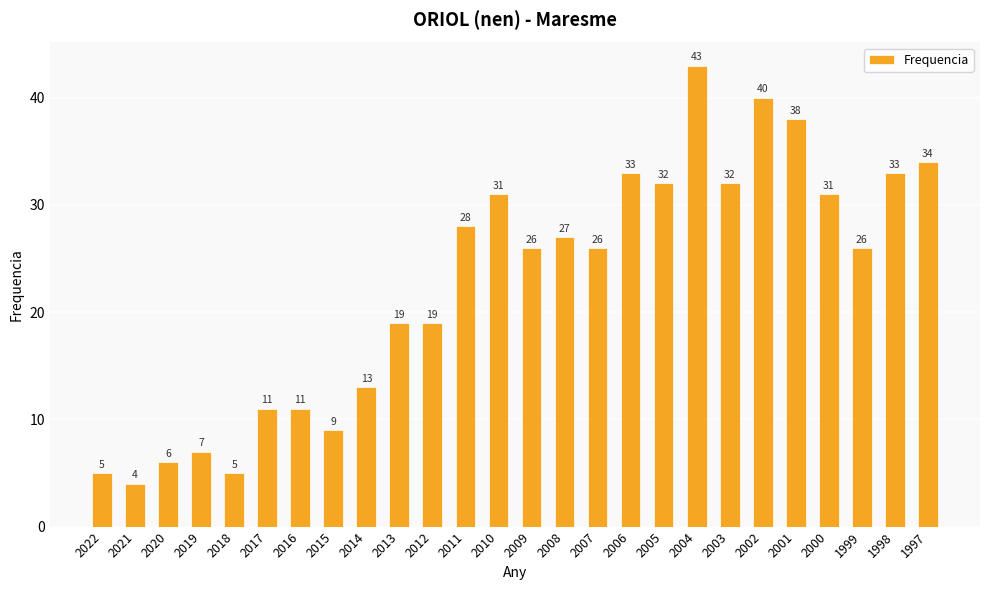

What is the greatest value displayed?

43